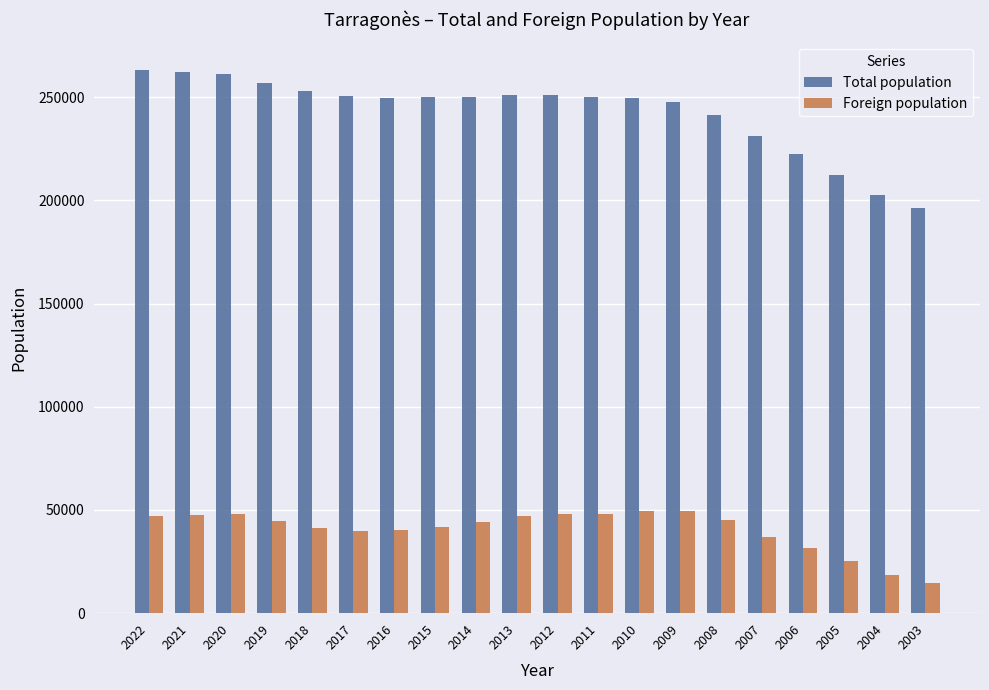

Rank the series by their maximum value, from lowest to highest.

Foreign population, Total population